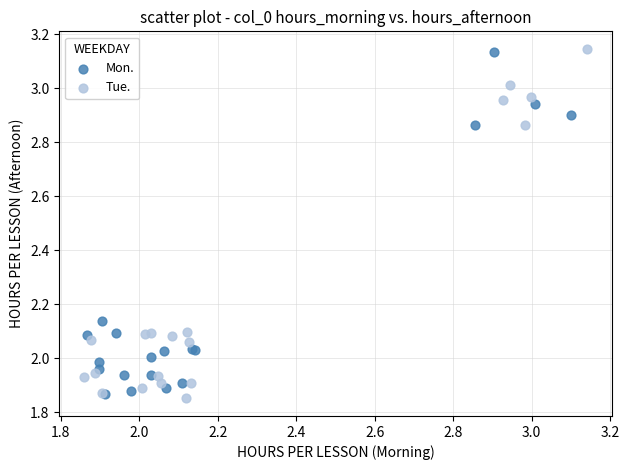

What are all the series names shown in the legend?

Mon., Tue.